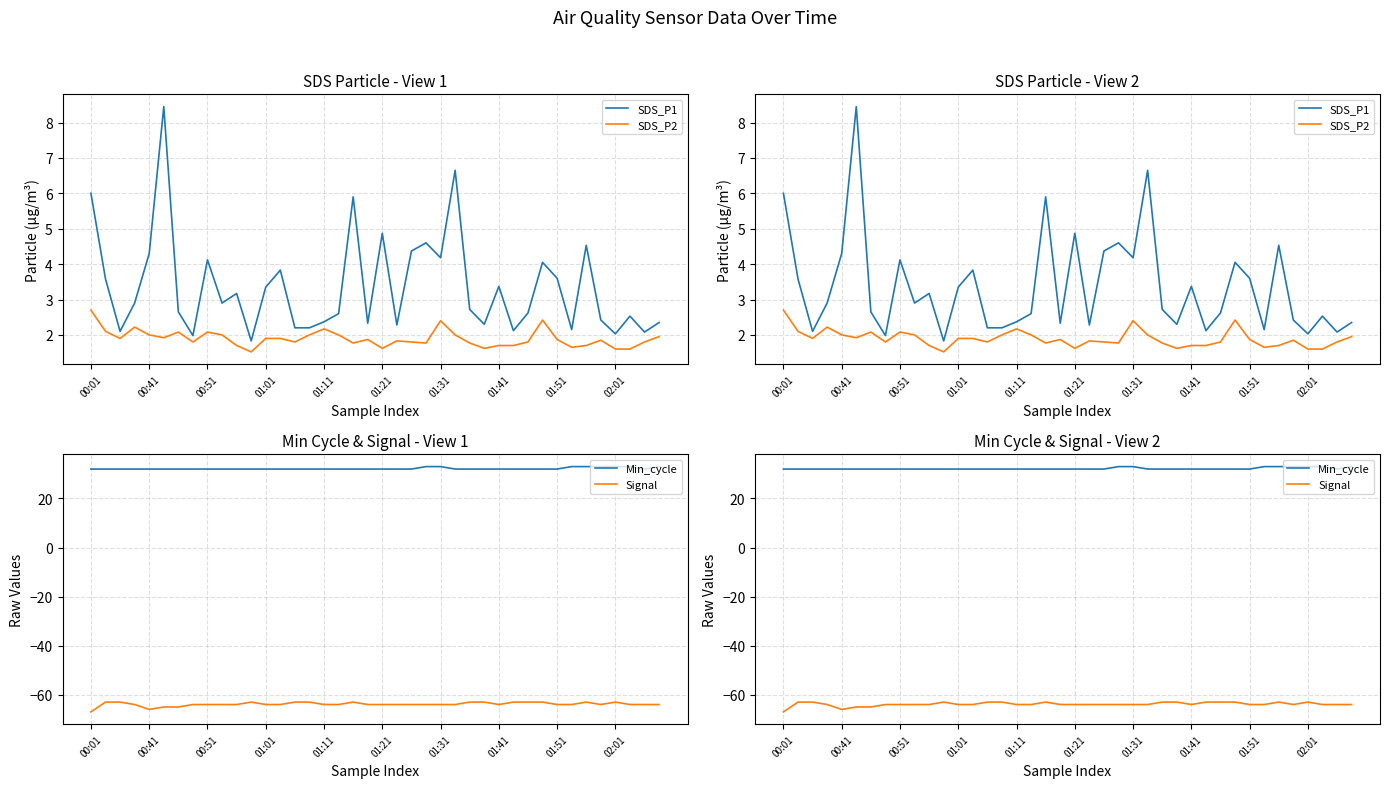

What are all the series names shown in the legend?

SDS_P1, SDS_P2, Min_cycle, Signal